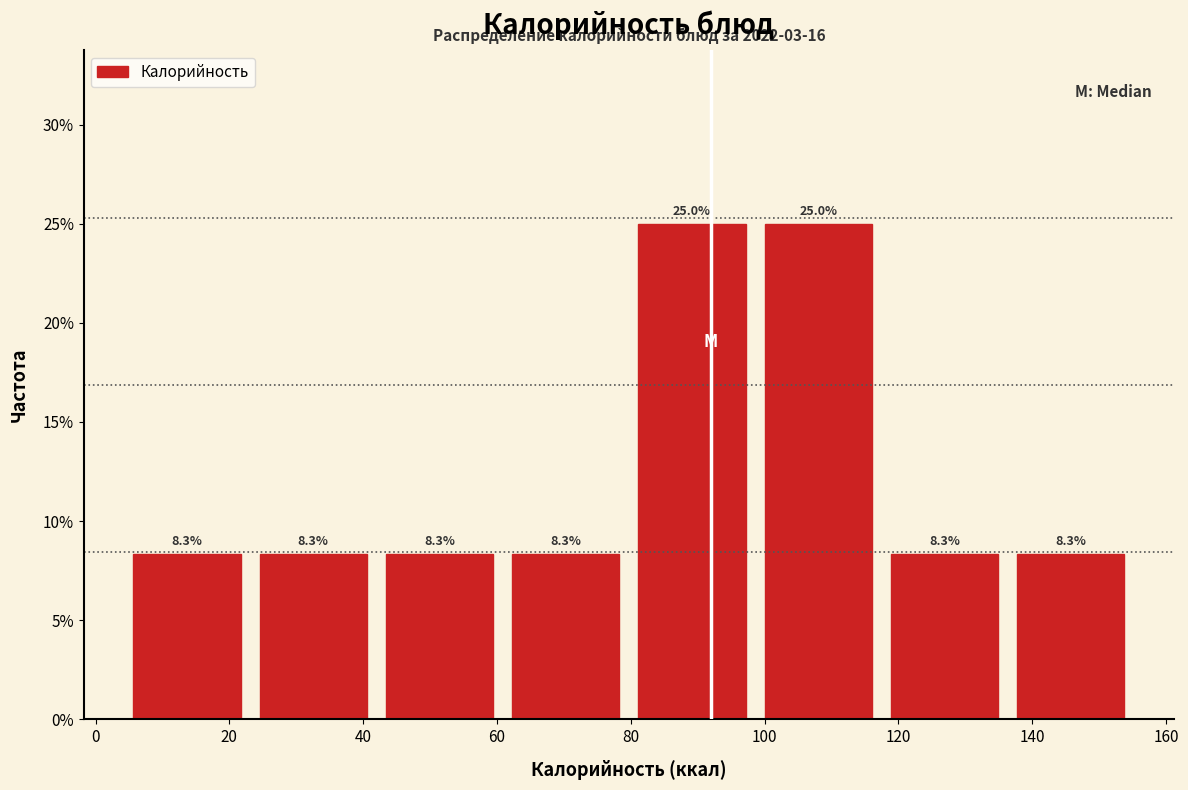

Reading left to right, list every bar in this chart as the range it spans on the x-axis followed by its height. The bar edges are not printed on the chart, so give them approximately, as read against the axis.

4 to 24: 8.3
24 to 42: 8.3
42 to 60: 8.3
60 to 80: 8.3
80 to 98: 25.0
98 to 118: 25.0
118 to 136: 8.3
136 to 156: 8.3